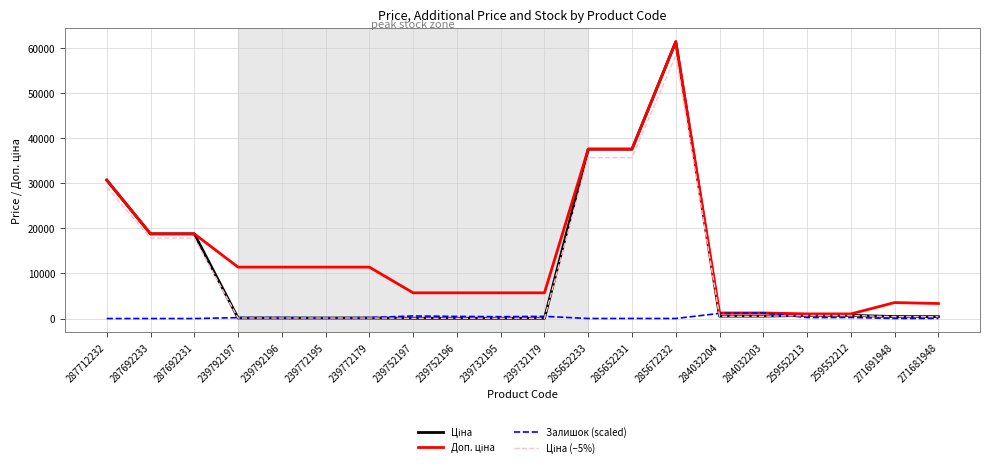

Which category has the highest value across all series?

285672232